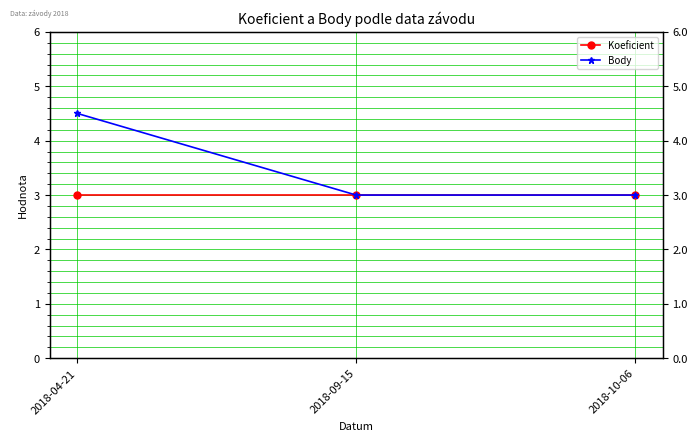

What is the average value of the Koeficient series?

3.0